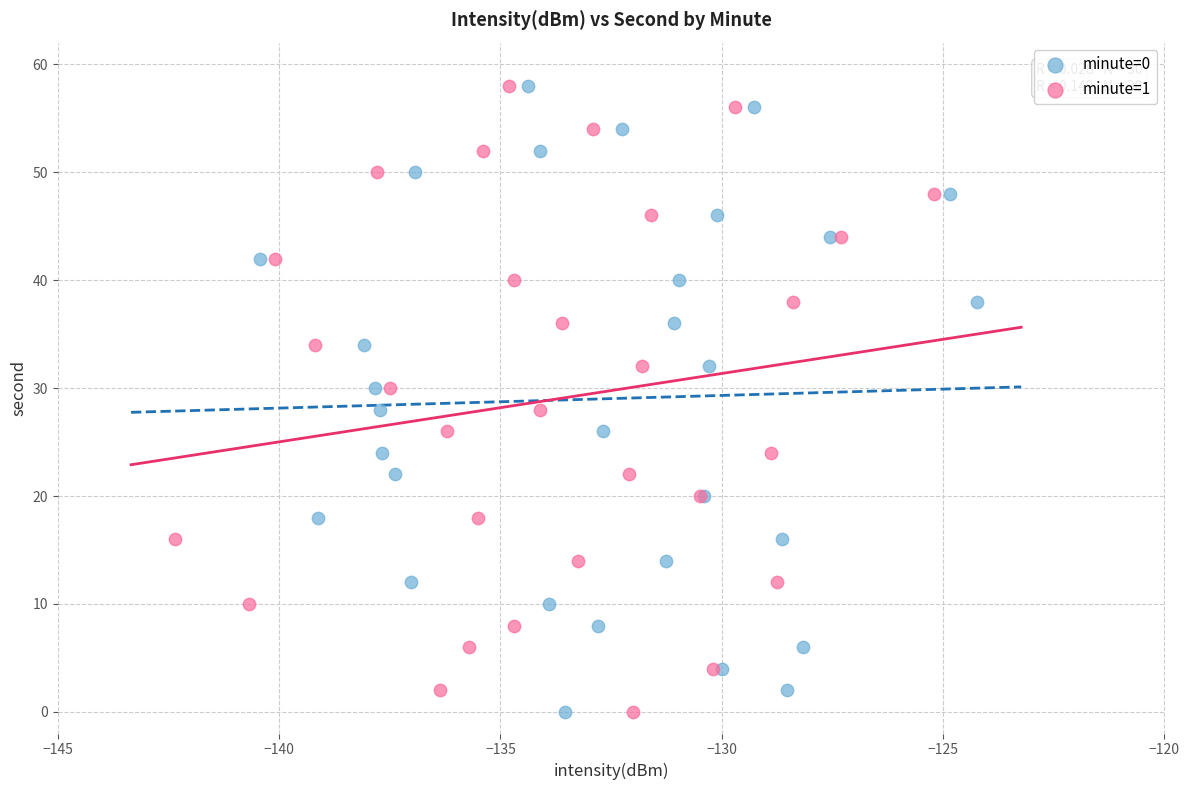

What are all the series names shown in the legend?

minute=0, minute=1